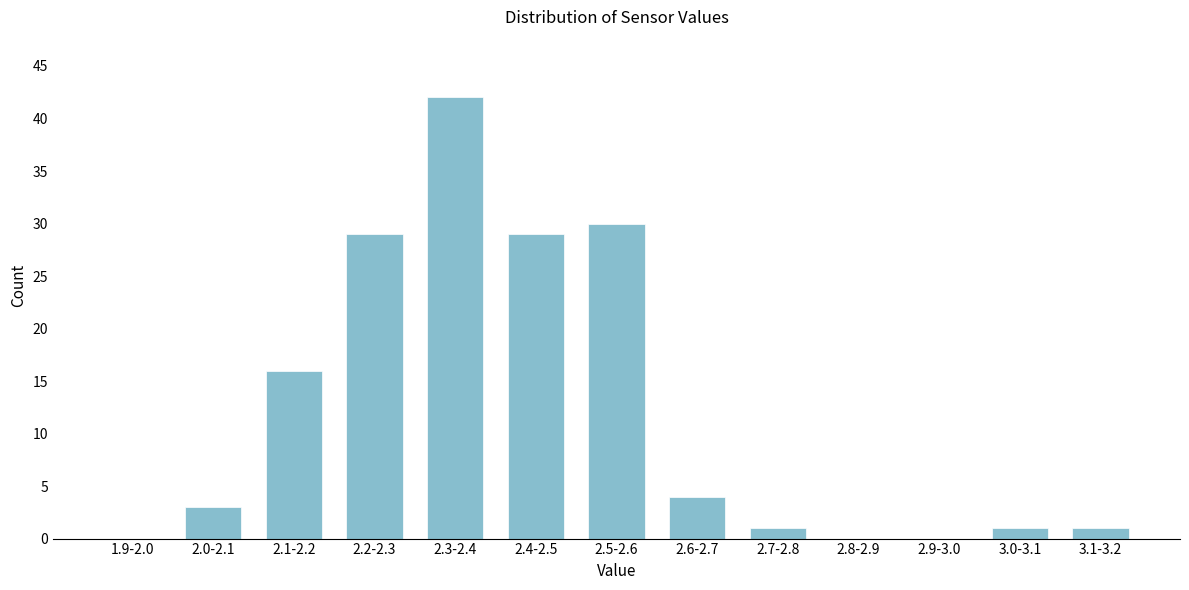

Reading left to right, extract all data points from this chart.

1.9-2.0=0	2.0-2.1=3	2.1-2.2=16	2.2-2.3=29	2.3-2.4=42	2.4-2.5=29	2.5-2.6=30	2.6-2.7=4	2.7-2.8=1	2.8-2.9=0	2.9-3.0=0	3.0-3.1=1	3.1-3.2=1